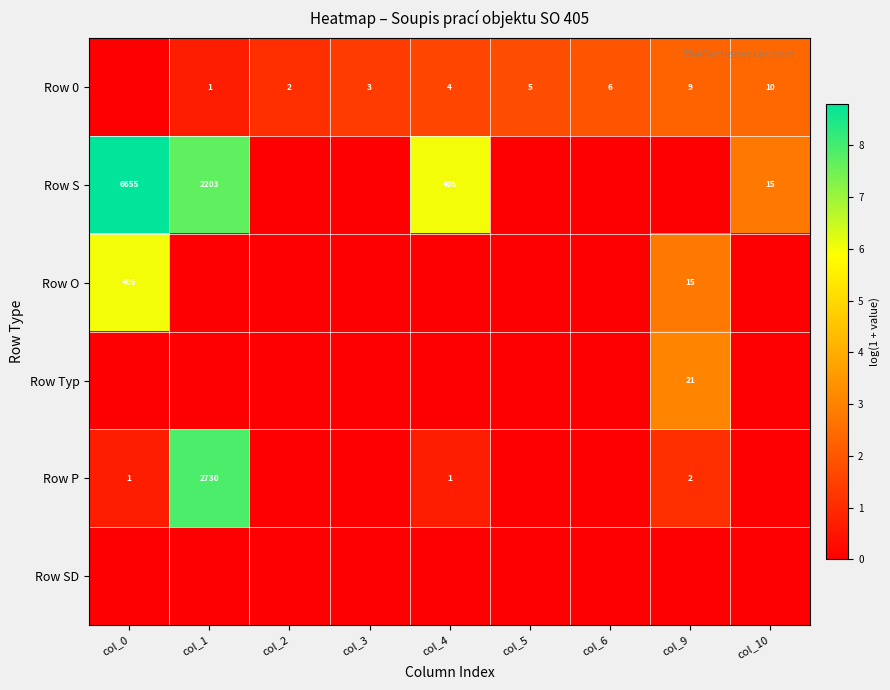

What is the sum of the Row 0 values at col_5 and col_2?

7